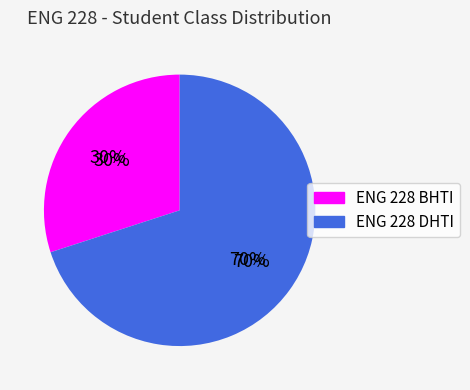

How many slices are in this pie chart?

2